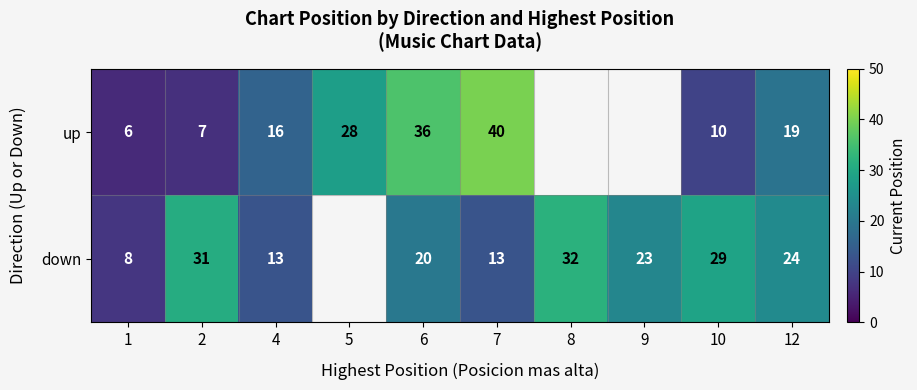

The up series shows 19 at 12. True or false?

True